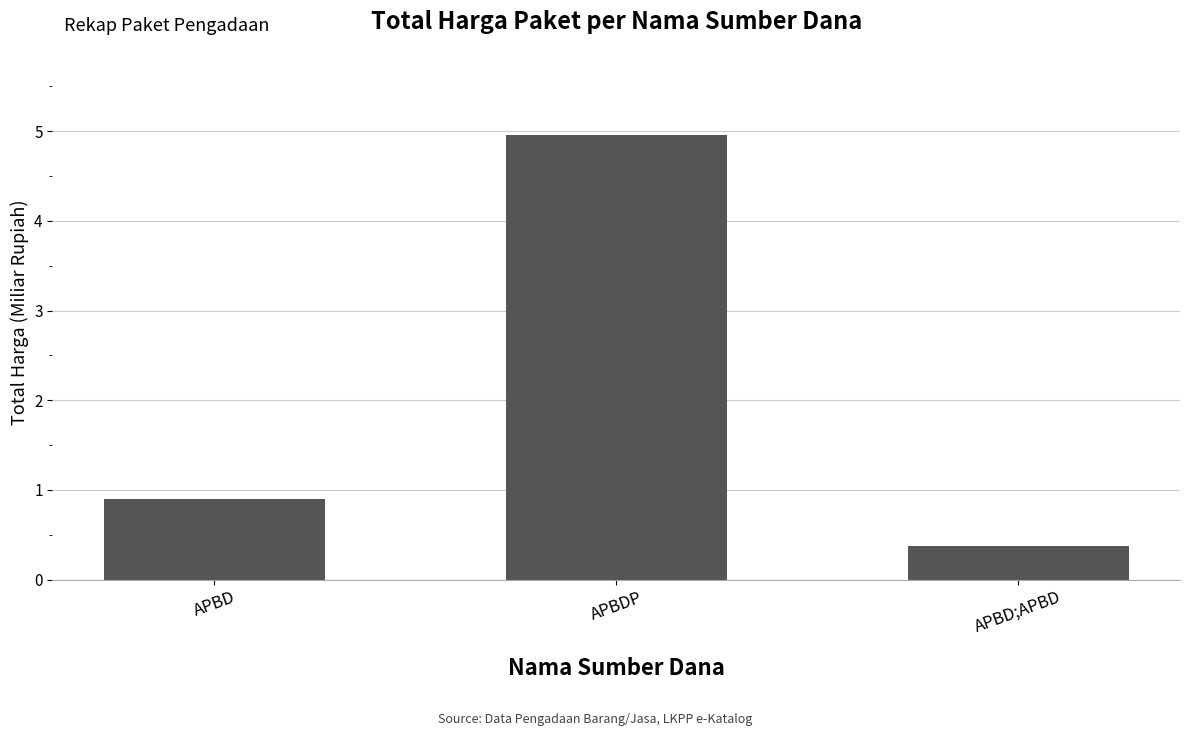

How many distinct data groups are displayed?

1